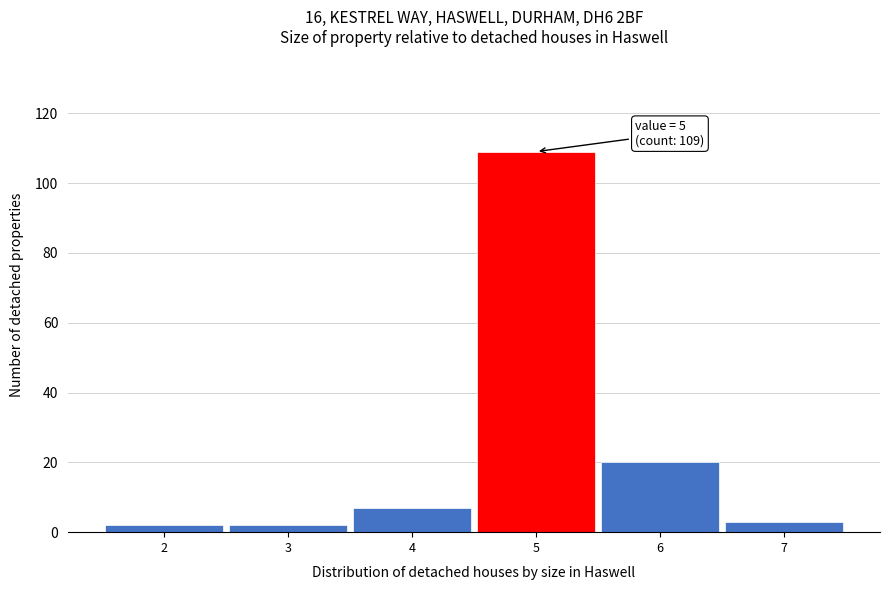

Which range on the x-axis has the tallest bar?

4.5 to 5.5